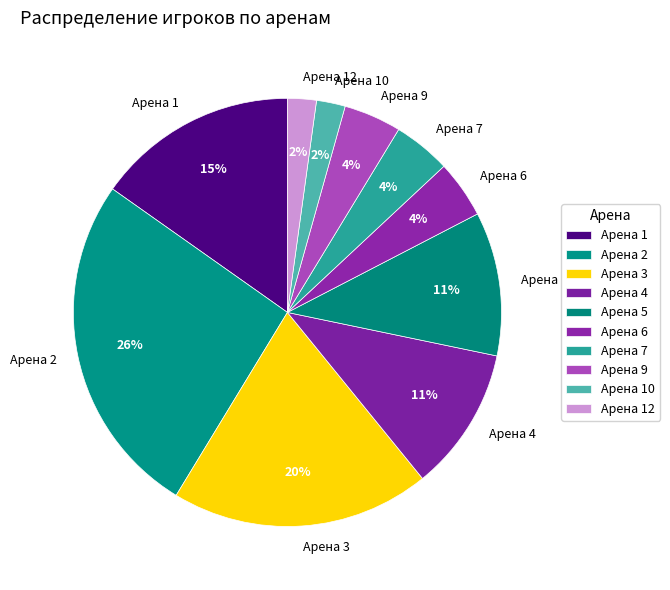

To the nearest percent, what is the average slice percentage?

10%